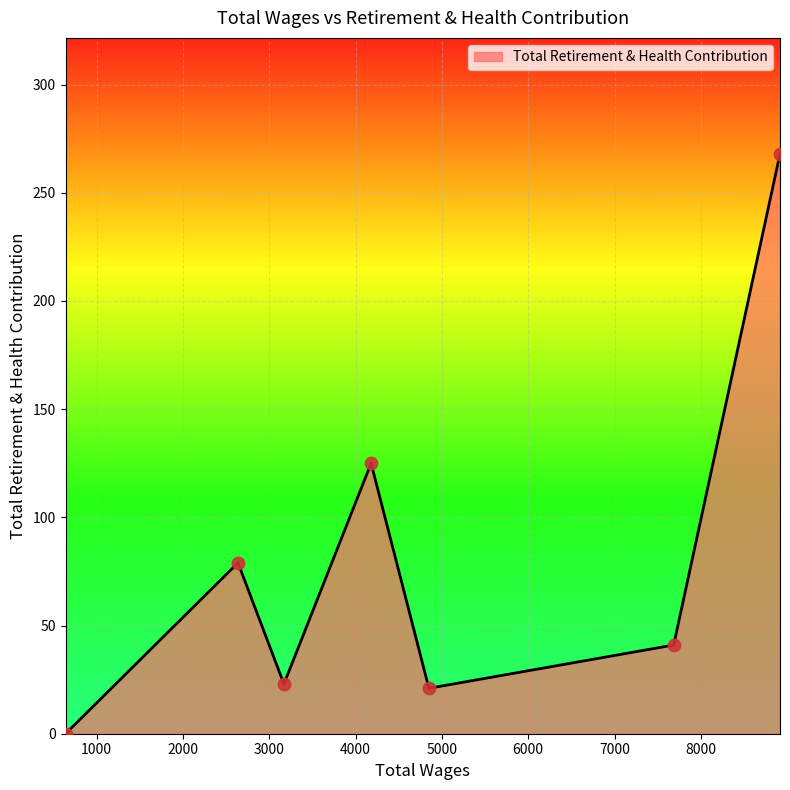

True or false: there are more than 0 points higher than both neighbors.

True